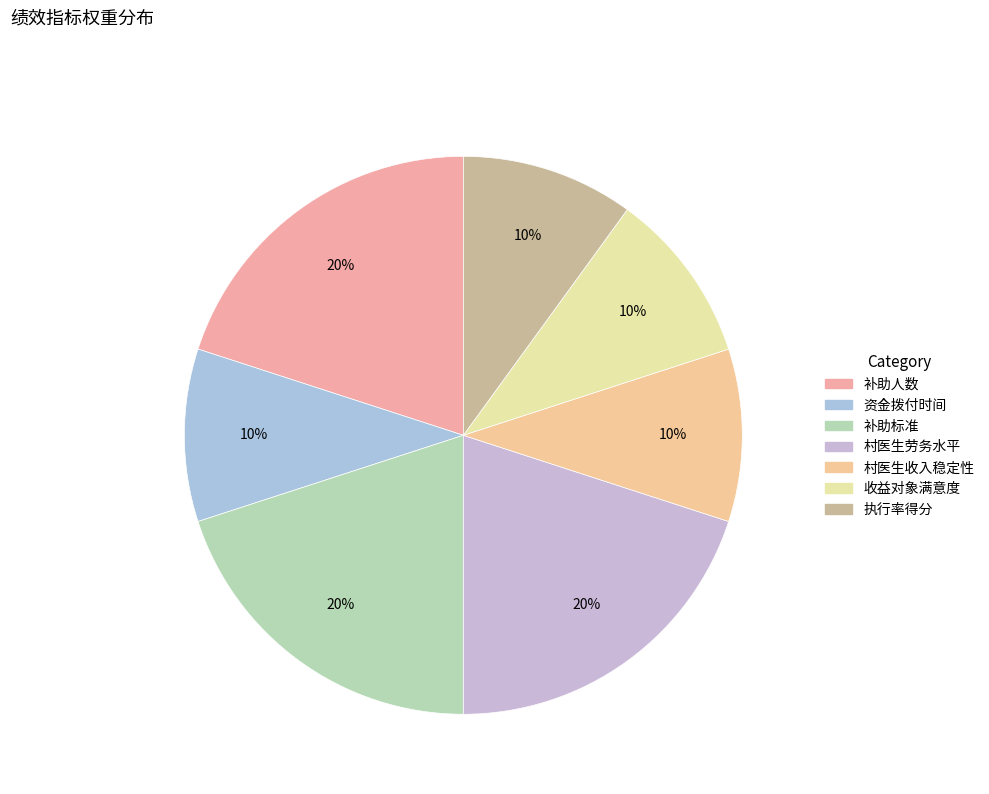

What percentage is NOT represented by 资金拨付时间?

90.0%